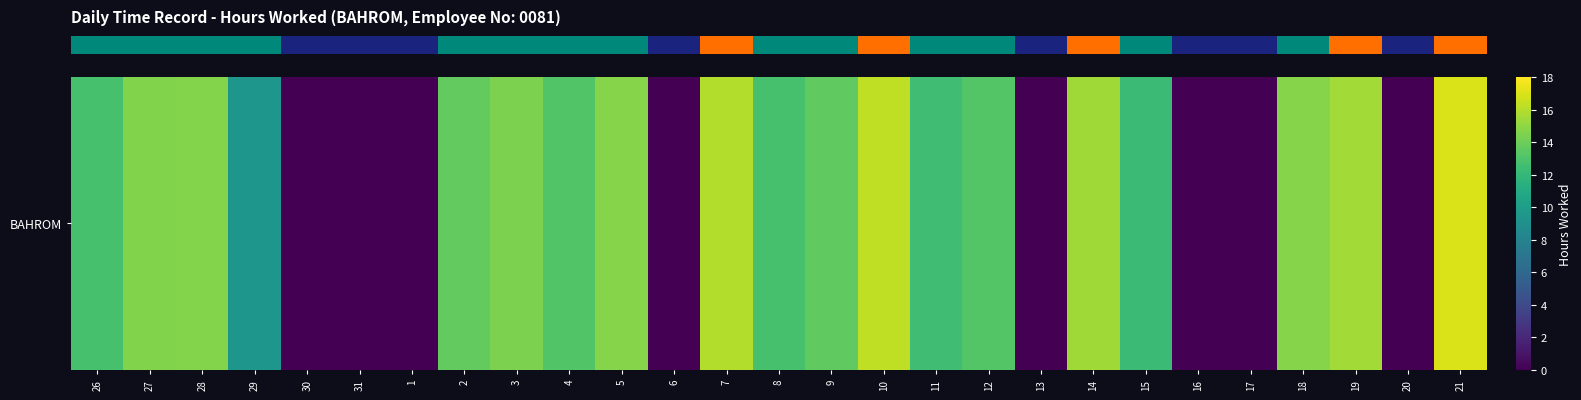

The chart shows a value of -10.2 at 16. True or false?

False